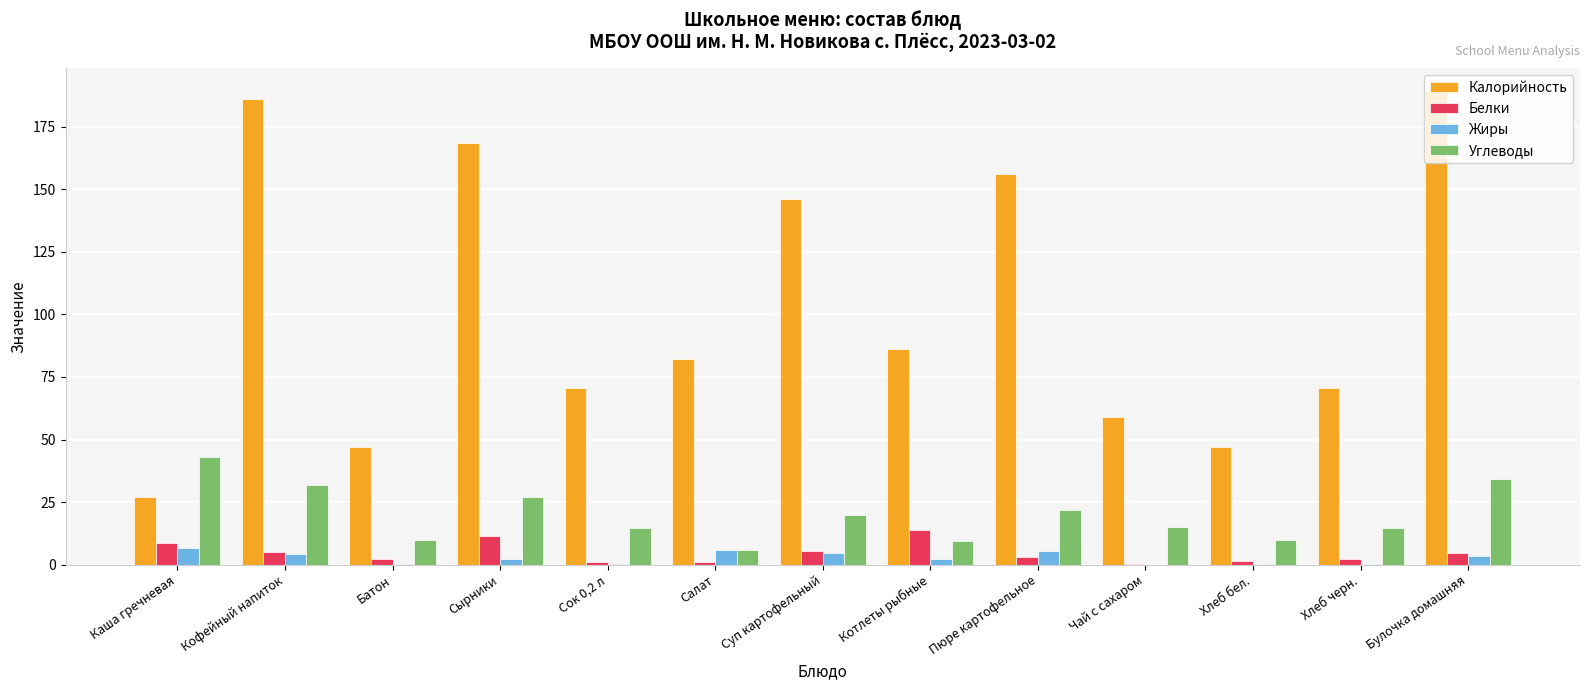

Is the value of Углеводы at Пюре картофельное greater than the value of Белки at Сок 0,2 л?

Yes